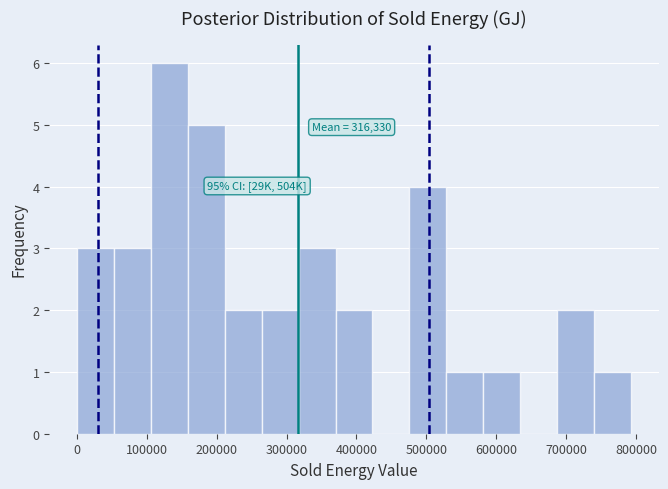

Which range on the x-axis has the tallest bar?

110000 to 160000